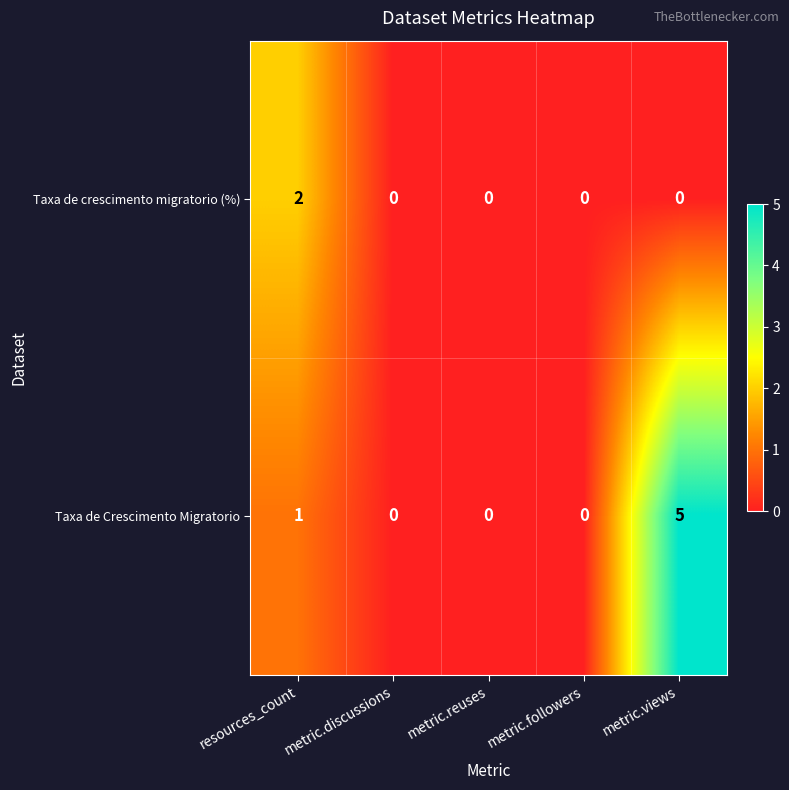

The value of Taxa de Crescimento Migratorio at metric.views is 3. True or false?

False